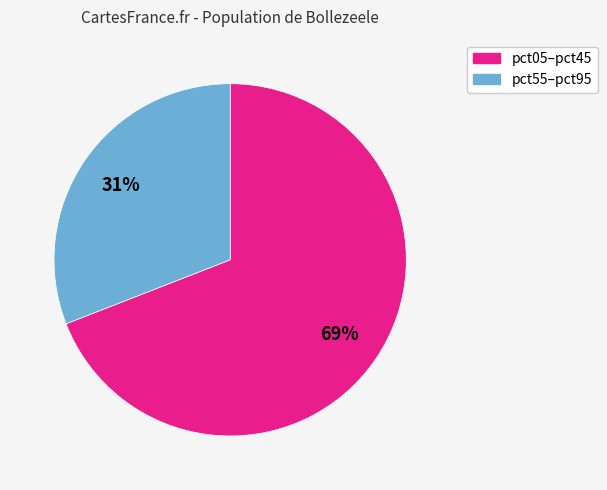

Is there a majority slice in this chart?

Yes